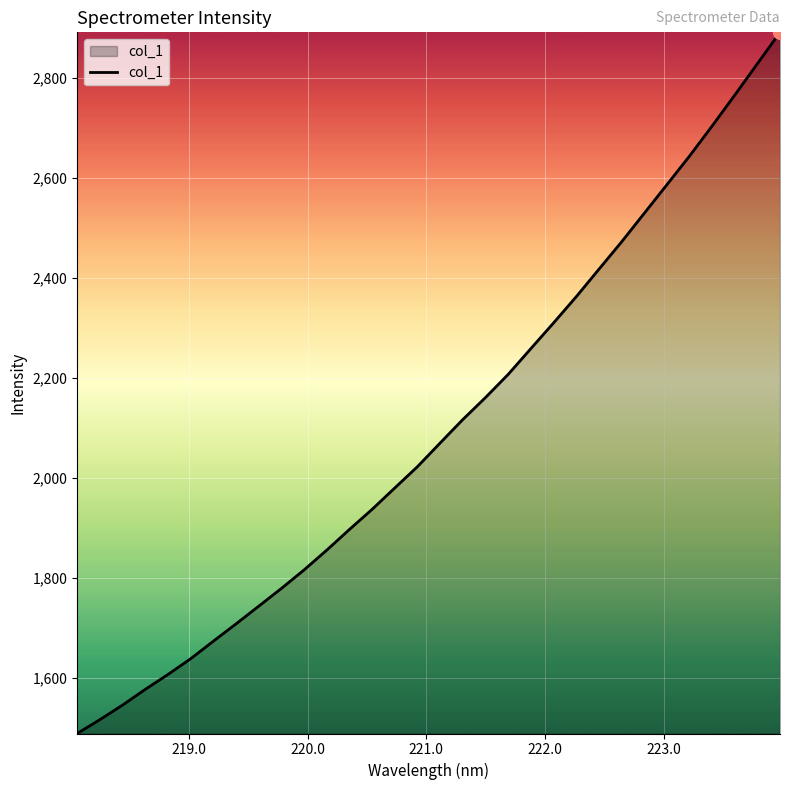

What is the minimum value shown in the chart?

1489.4